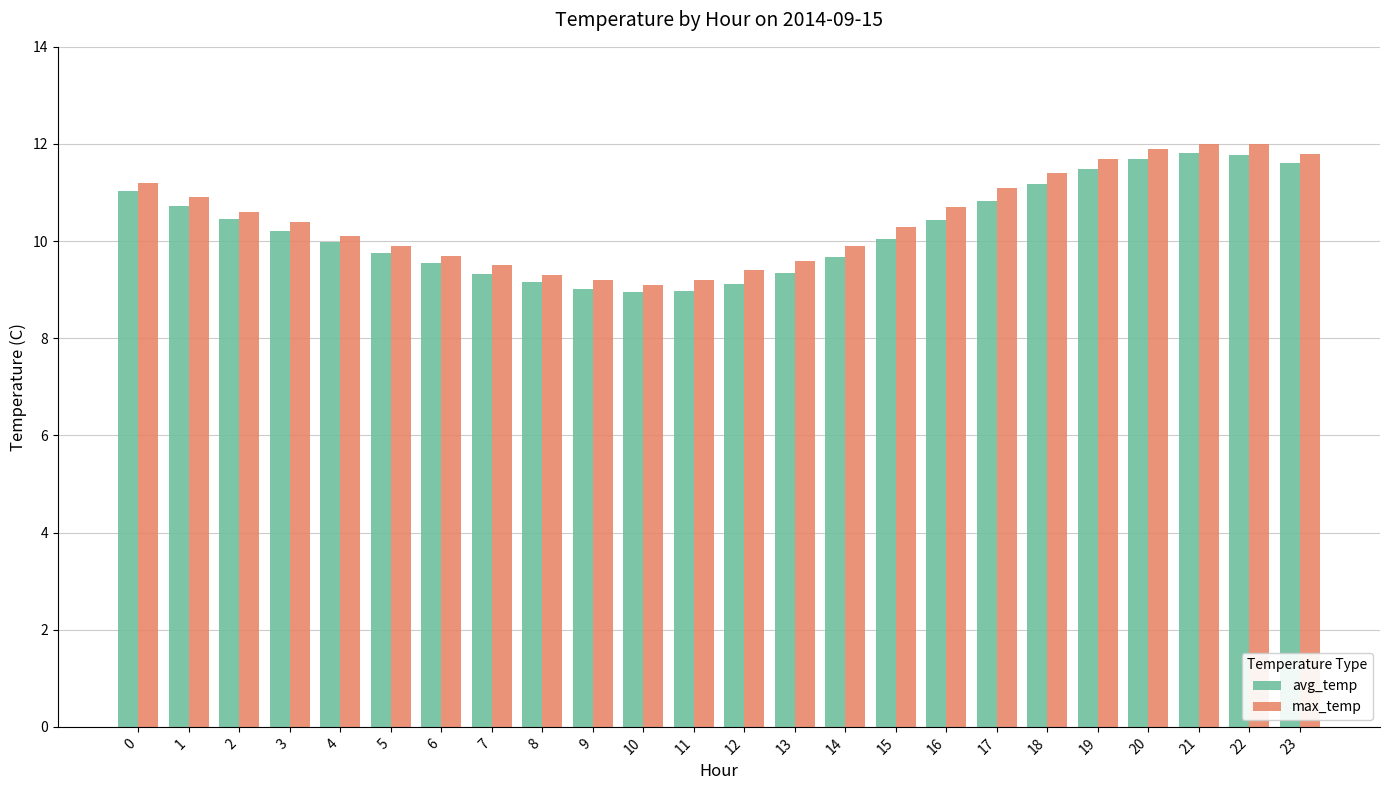

What is the average value of the max_temp series?

10.5